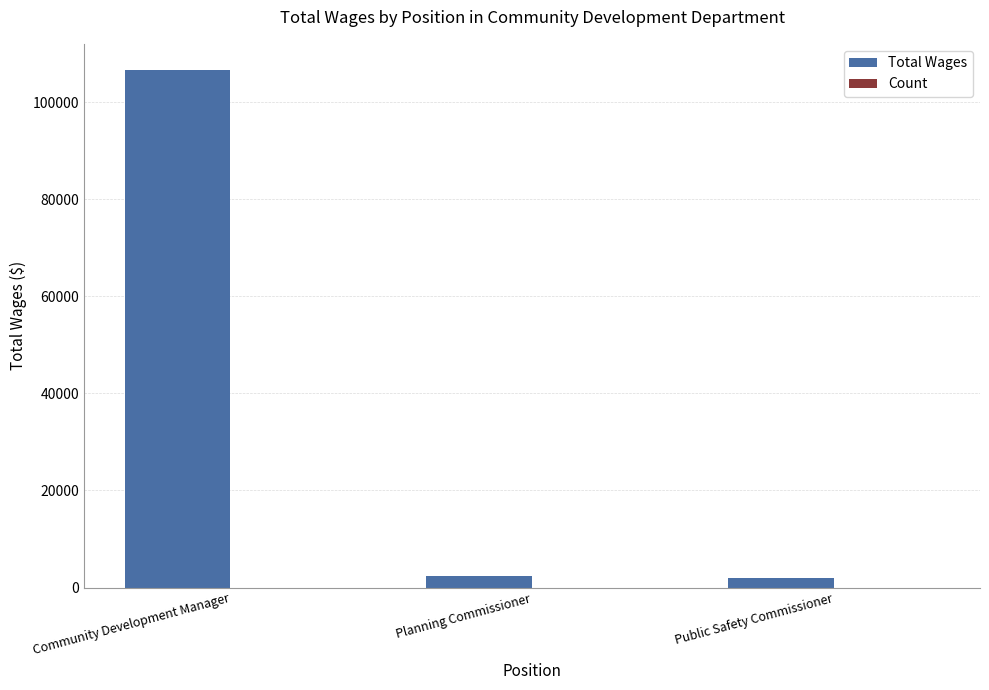

What is the sum of all Total Wages values?

110915